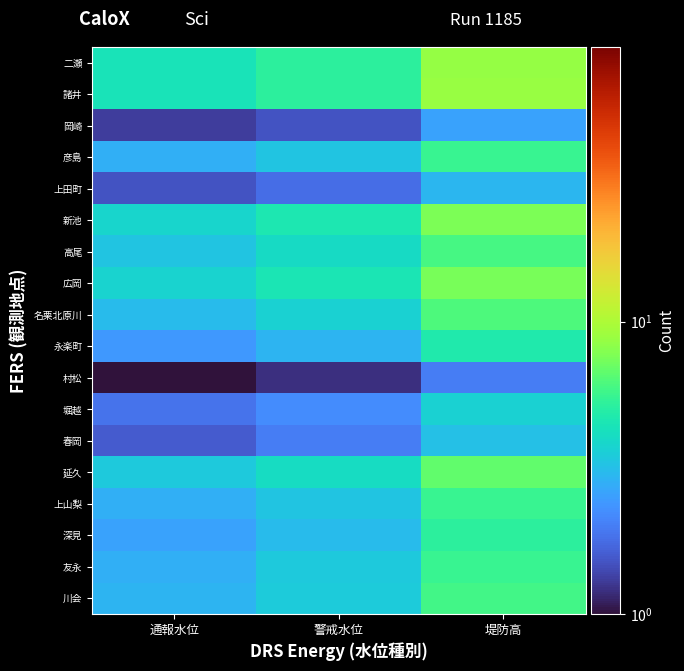

What is the total value across all series at 堤防高?

98.7